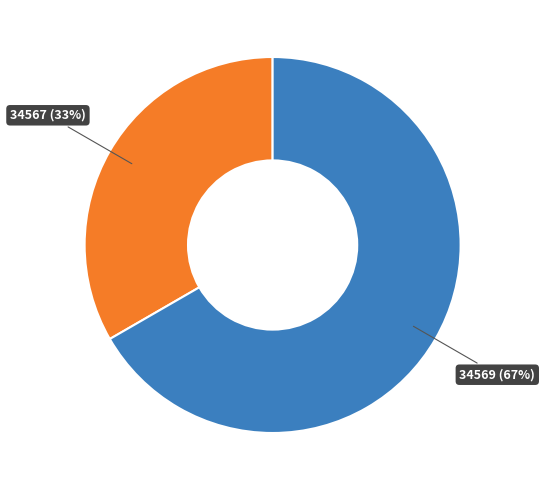

Is it true that 34567 is 39% of the pie?

False